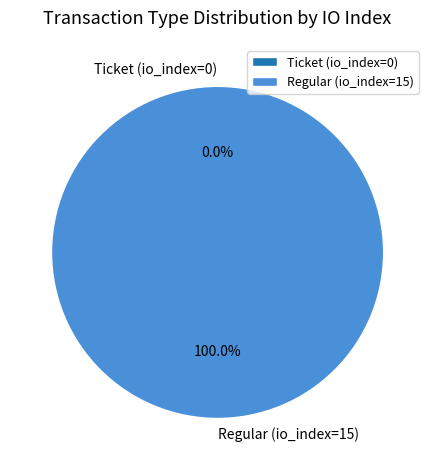

Is Regular (io_index=15) the majority of the pie?

Yes